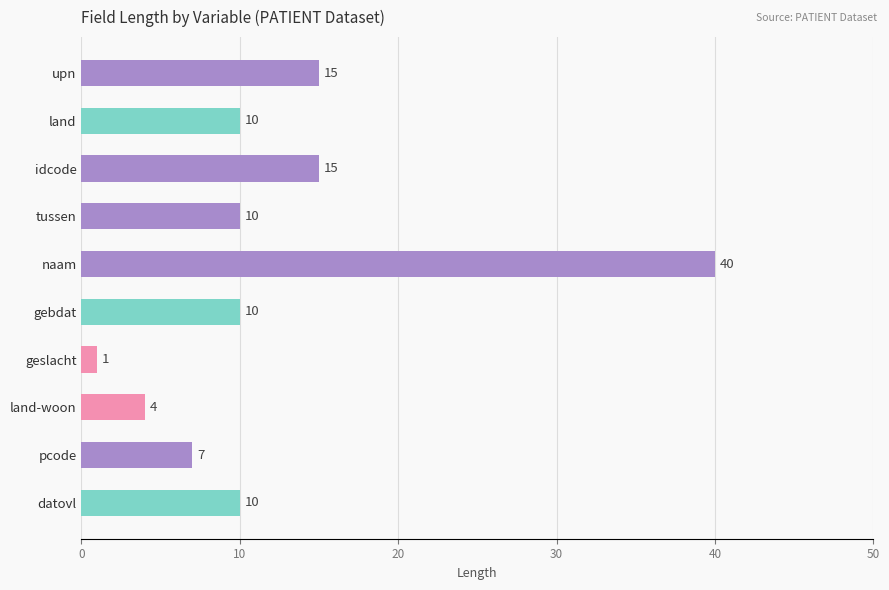

Which has a higher value, land or naam?

naam